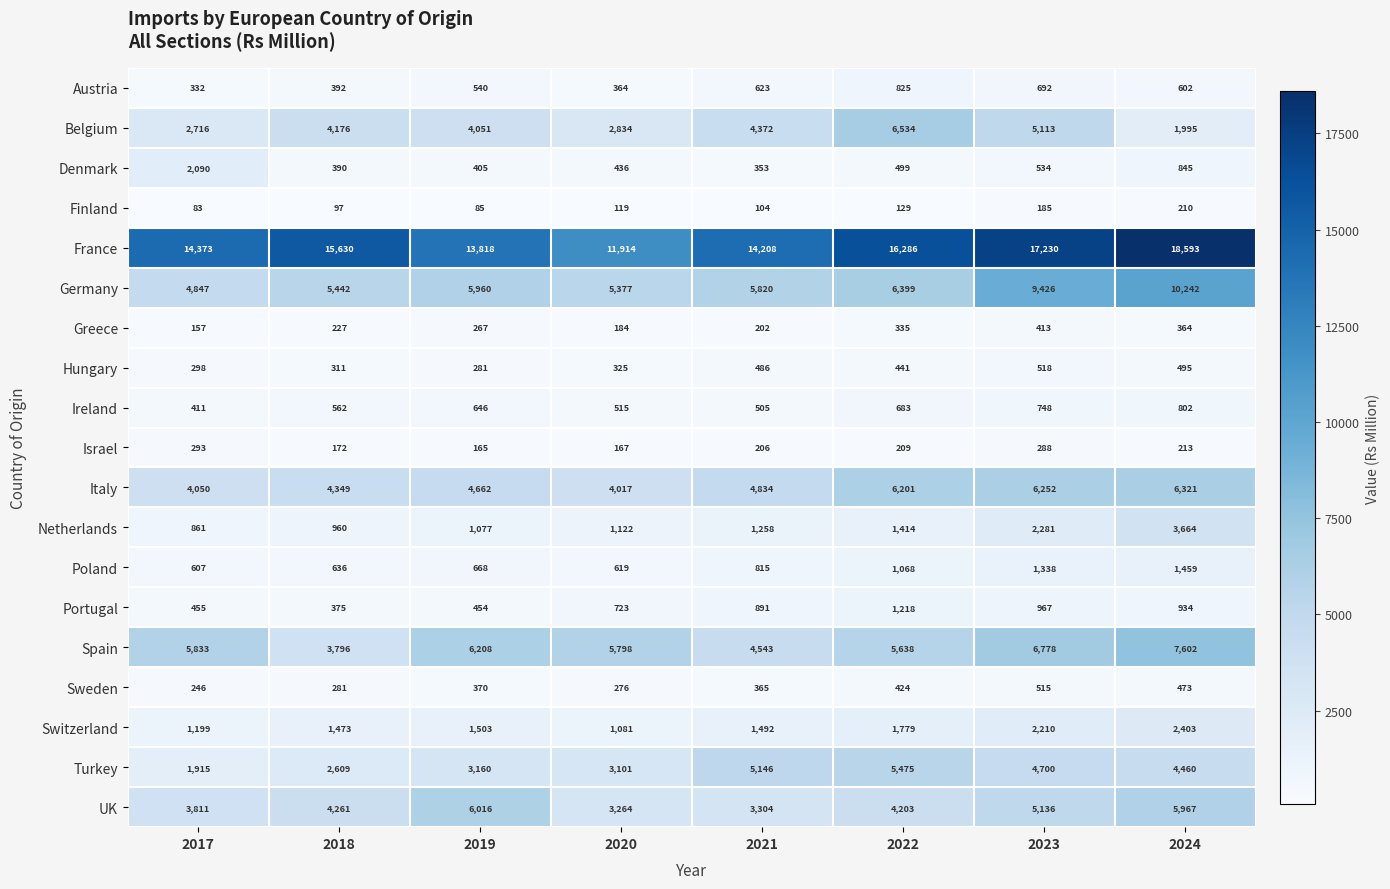

Which category has the lowest value across all series?

2017